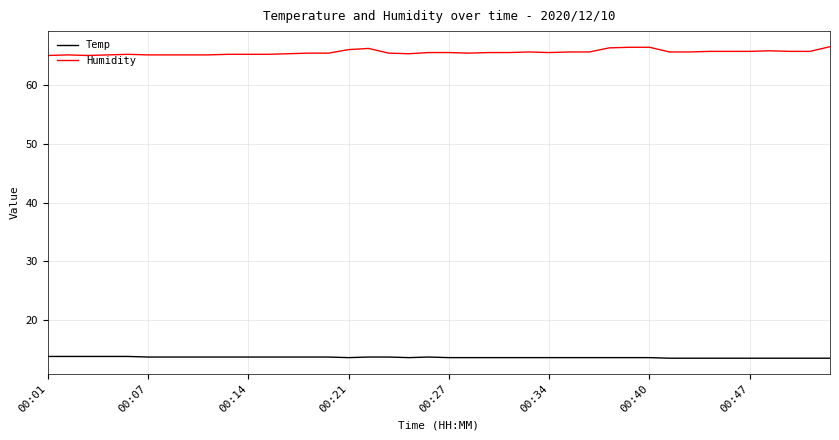

Which series has the largest range (max minus min)?

Humidity